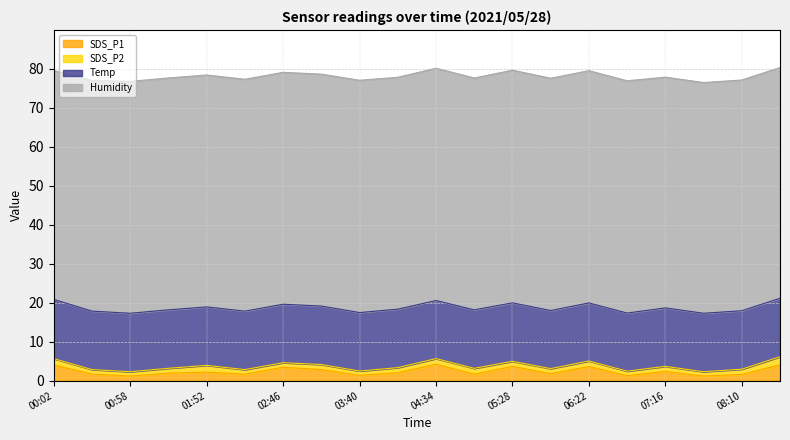

True or false: Humidity and Temp cross at least once.

False